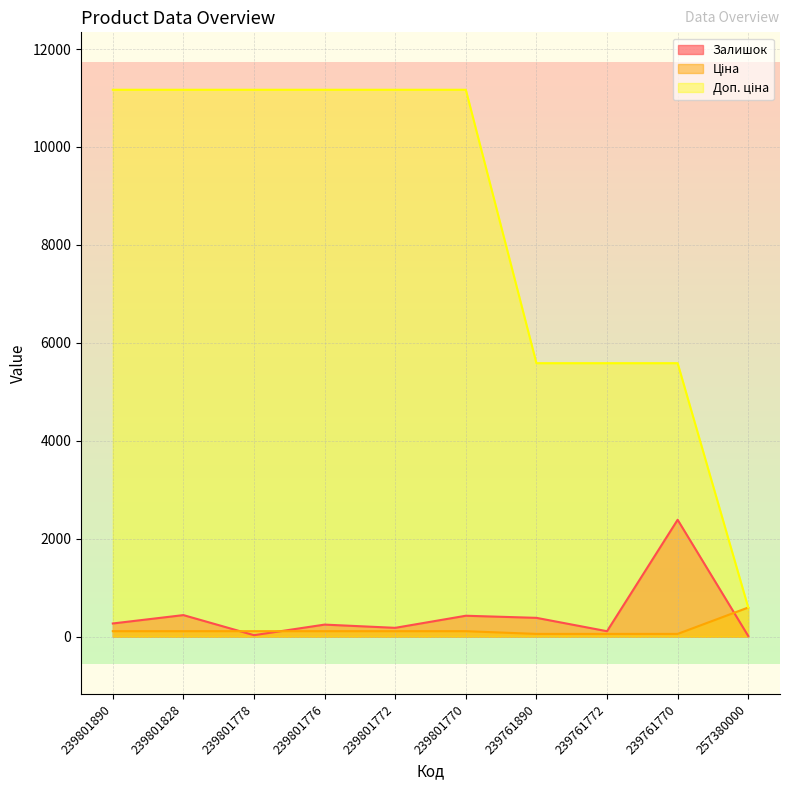

Rank the series by their maximum value, from lowest to highest.

Ціна, Залишок, Доп. ціна